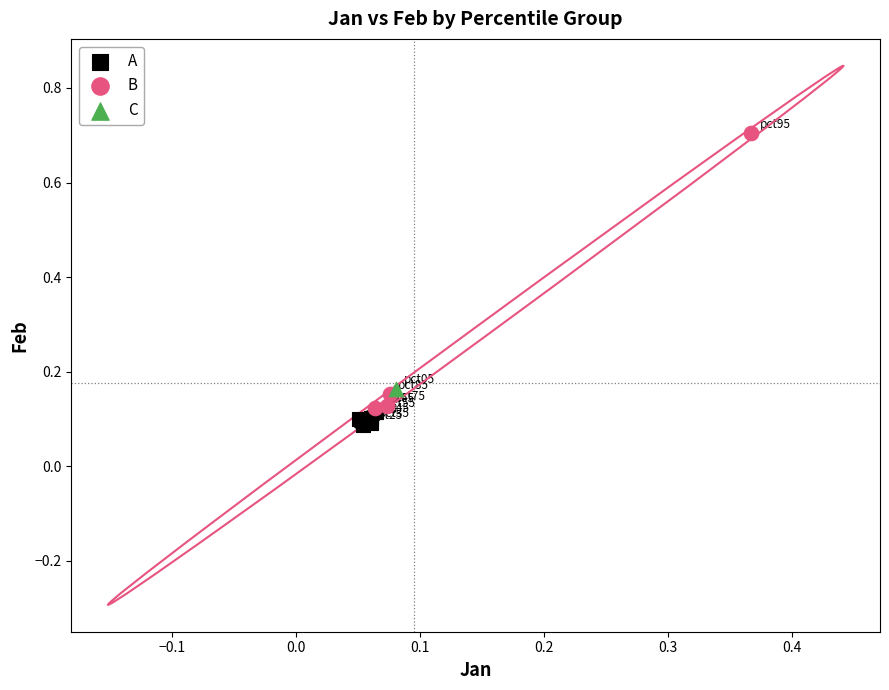

Which series contains the highest Y value?

B